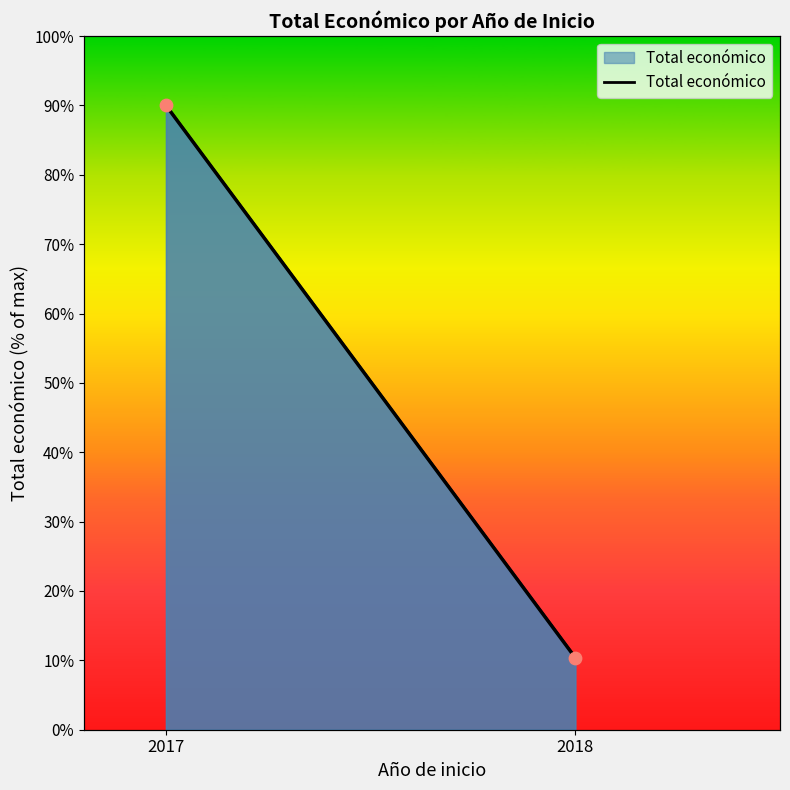

What is the change in value from 2017 to 2018?

-79.6